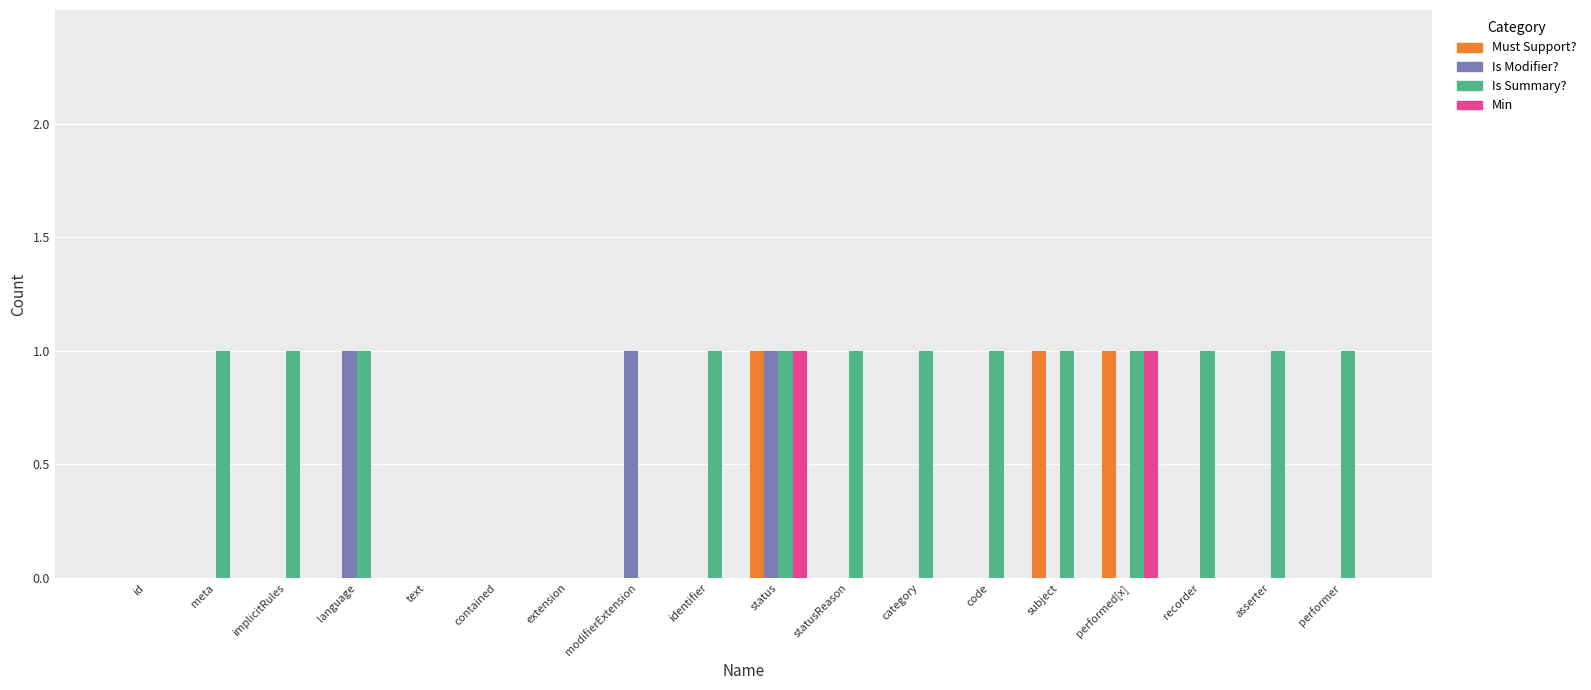

Count the number of categories in the chart.

18